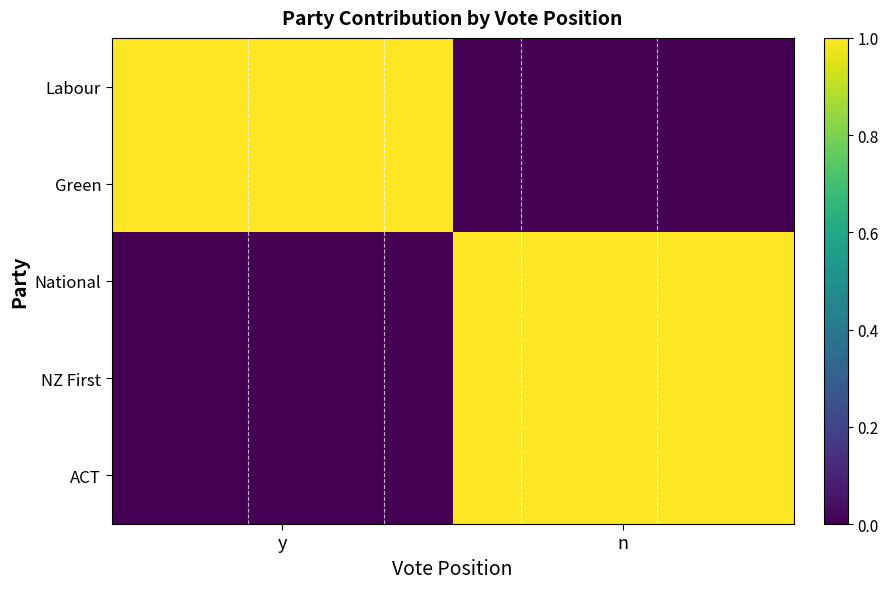

Which label corresponds to the smallest value in the chart?

n